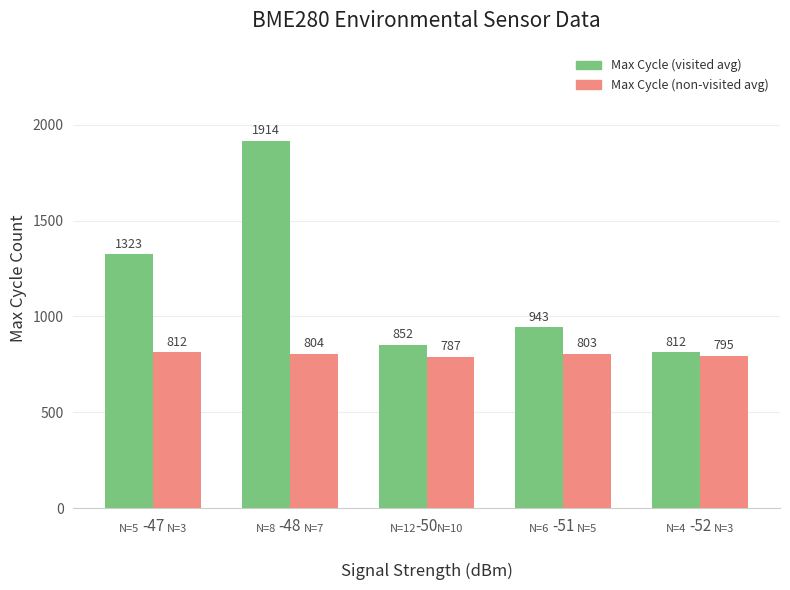

At which category is the sum across all series the highest?

-48